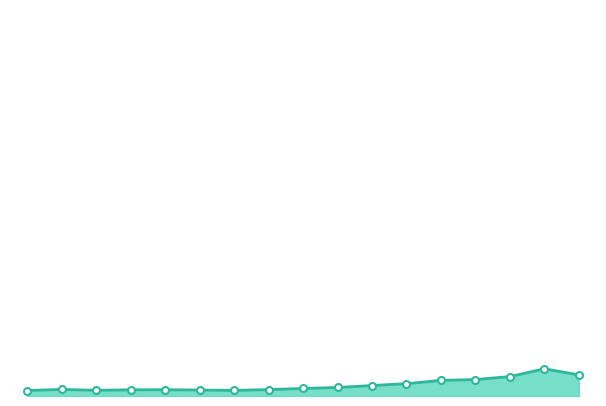

What is the average value?

28.1